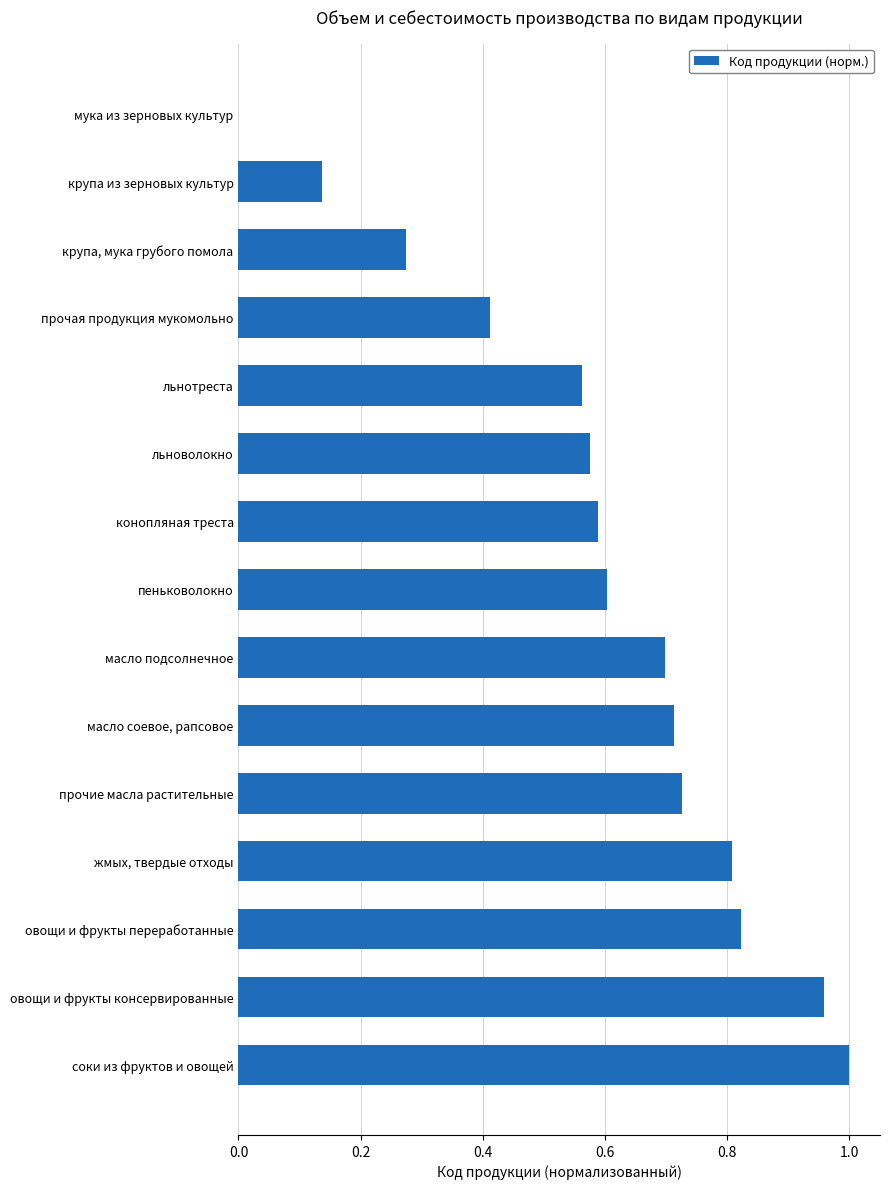

What is the sum of all values?

8.9